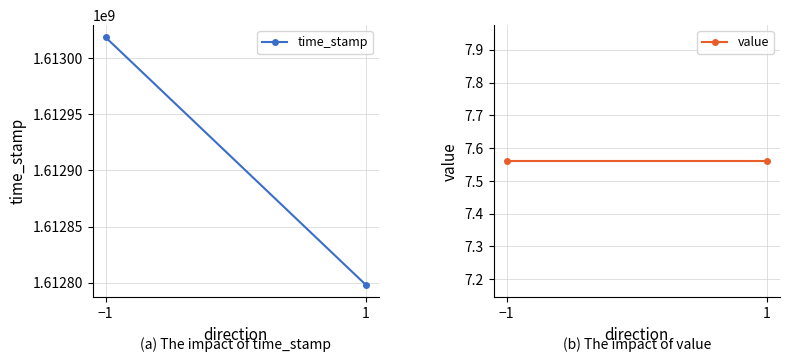

Which series has the largest total across all categories?

time_stamp